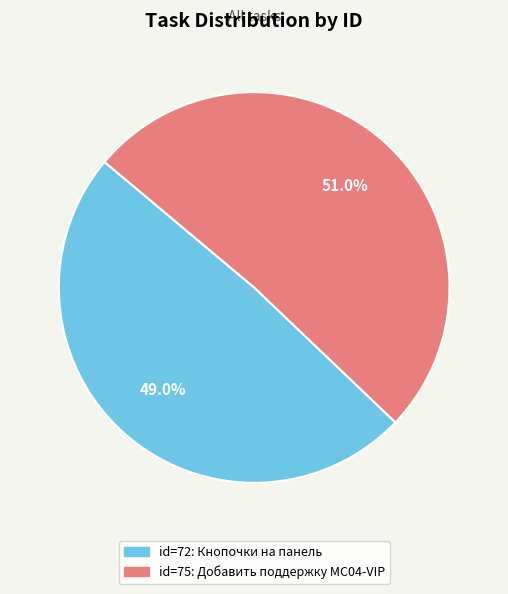

Is there any slice that represents more than half of the pie?

Yes